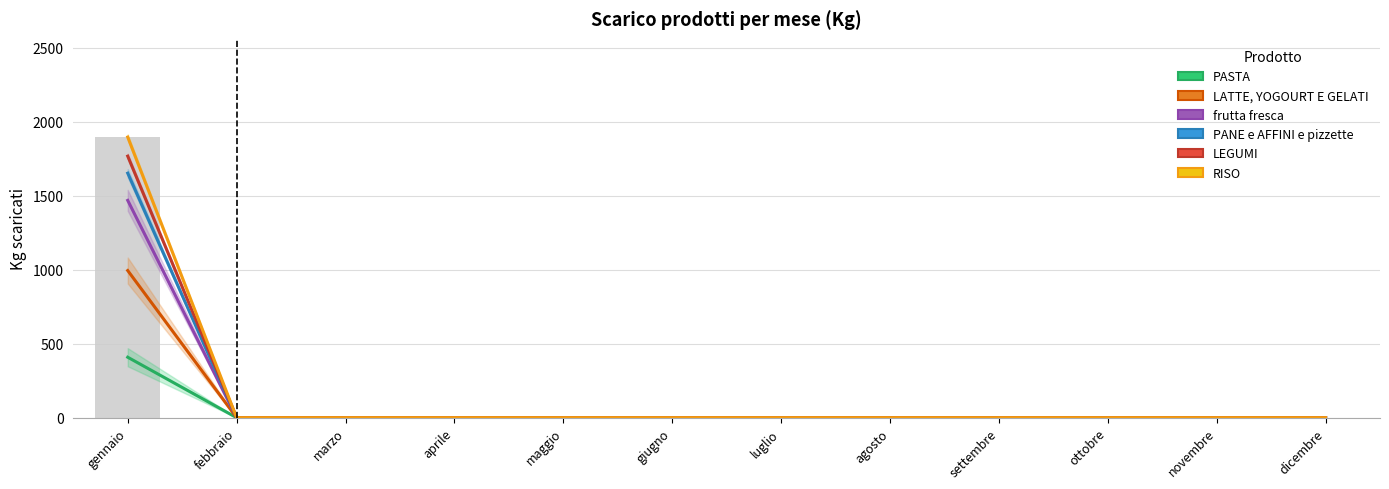

The frutta fresca series shows 0.0 at luglio. True or false?

True